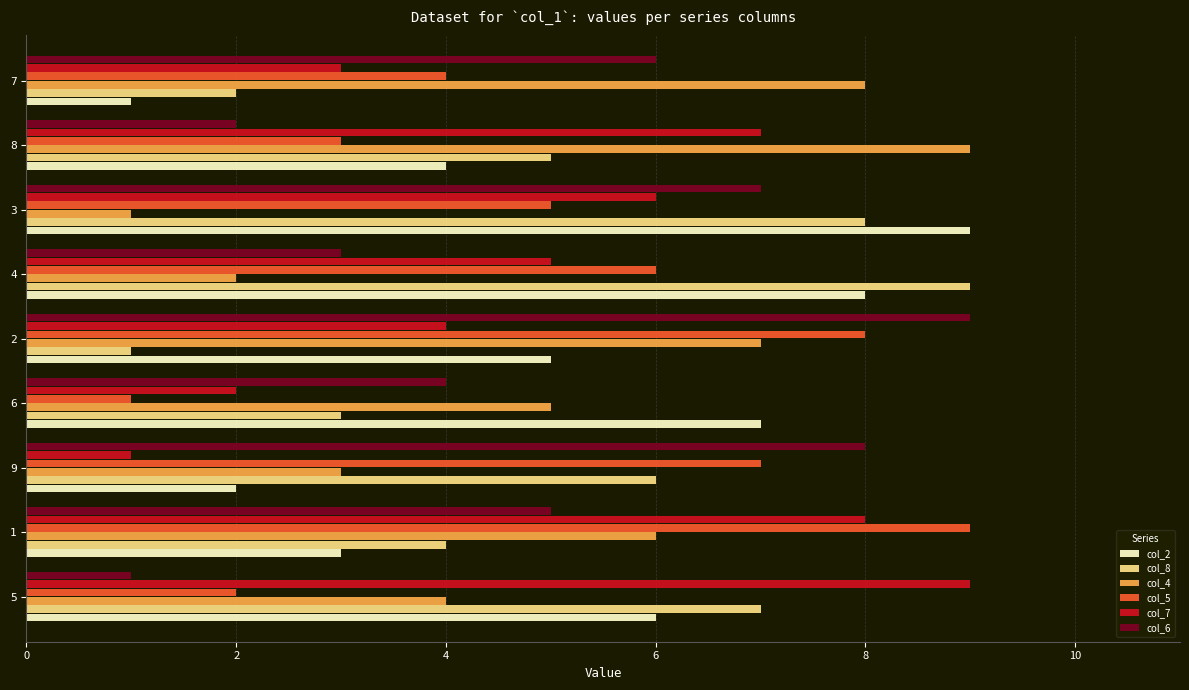

What is the maximum value for col_6?

9